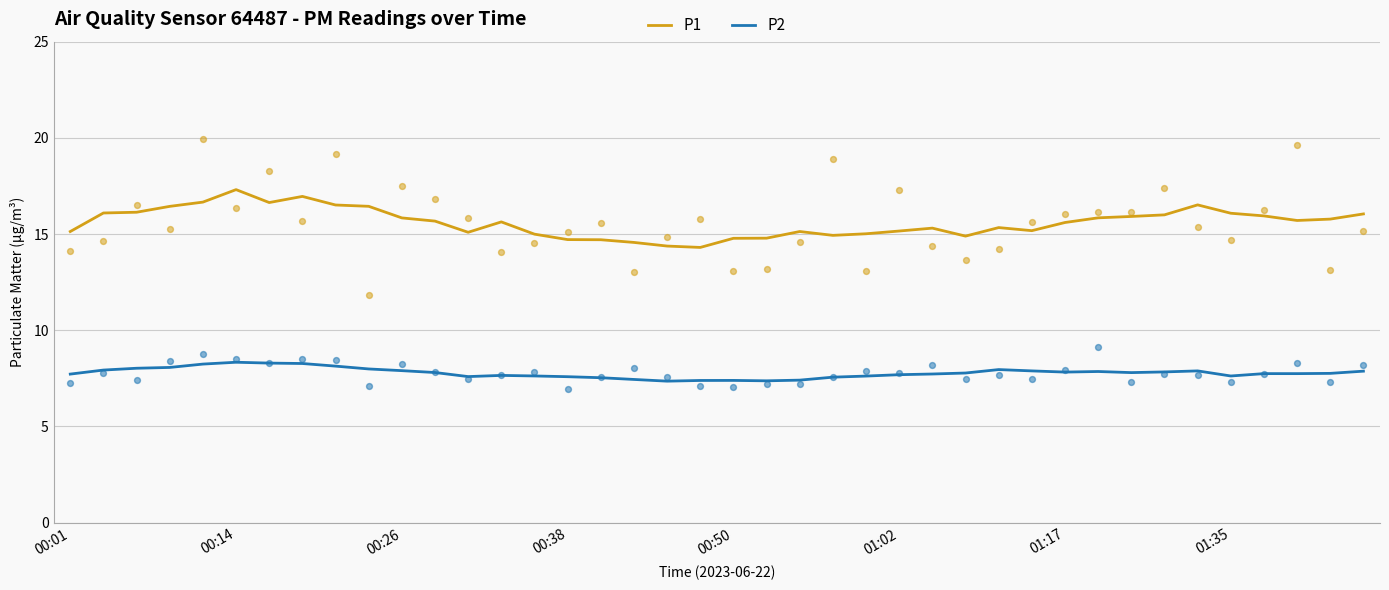

Is the value of P1 at 16 greater than the value of P2 at 21?

Yes